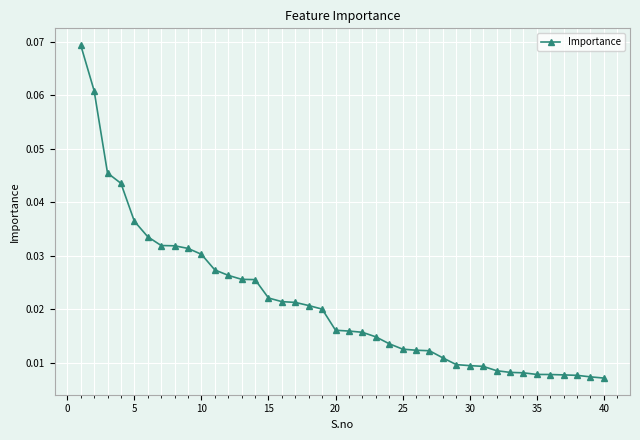

Count the values in the range 0 to 1.

40